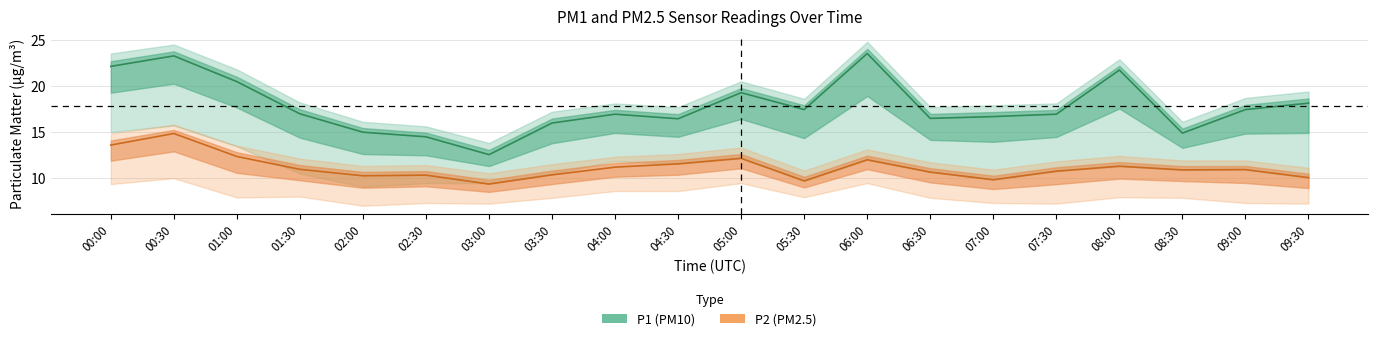

Reading left to right, list all the values displayed in this chart.

P1: 22.1	23.3	20.5	17.0	15.0	14.5	12.5	16.0	16.9	16.4	19.3	17.4	23.5	16.5	16.7	16.9	21.7	14.9	17.4	18.1
P1_upper: 23.5	24.5	21.8	18.2	16.1	15.6	13.8	17.2	18.1	17.7	20.5	18.6	24.8	17.7	17.9	18.1	22.9	16.1	18.7	19.4
P1_lower: 15.0	15.7	13.4	10.5	9.0	9.4	9.4	10.5	11.8	11.5	12.1	9.7	12.0	10.6	9.8	10.7	11.3	10.9	10.9	10.0
P2: 13.6	14.8	12.3	10.9	10.2	10.3	9.3	10.3	11.2	11.5	12.1	9.7	12.0	10.6	9.8	10.7	11.3	10.9	10.9	10.0
P2_upper: 14.8	15.8	13.5	12.1	11.3	11.4	10.5	11.5	12.3	12.6	13.3	10.8	13.1	11.7	10.9	11.8	12.4	11.9	11.9	11.1
P2_lower: 9.3	10.0	7.9	8.0	7.0	7.3	7.2	7.8	8.6	8.6	9.4	7.9	9.4	7.8	7.3	7.2	7.9	7.8	7.3	7.2